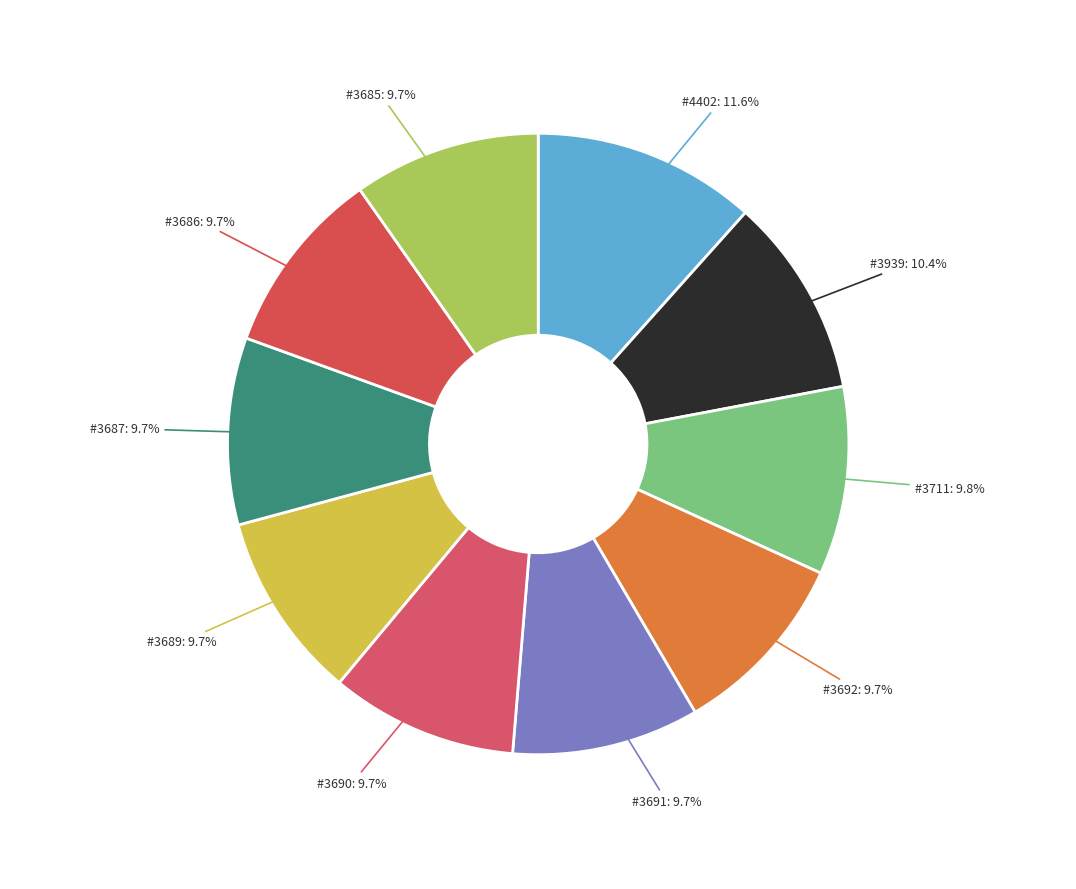

How many slices are in this pie chart?

10